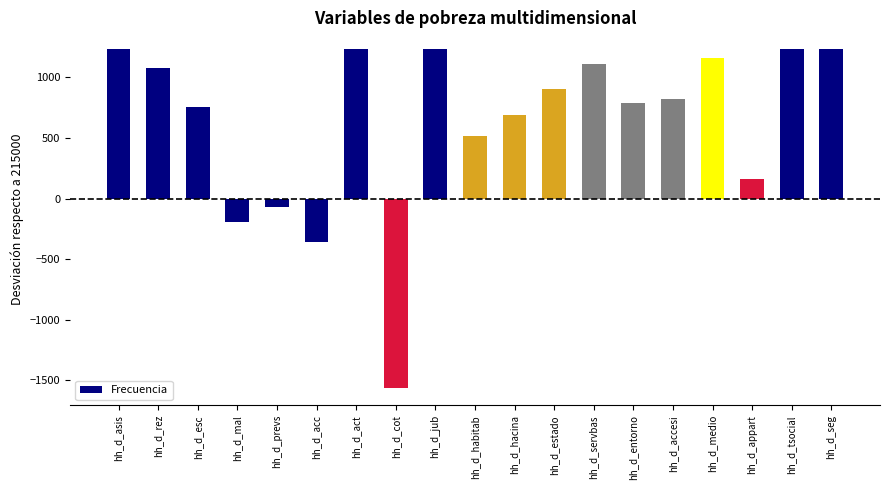

How many bars are there in total?

19